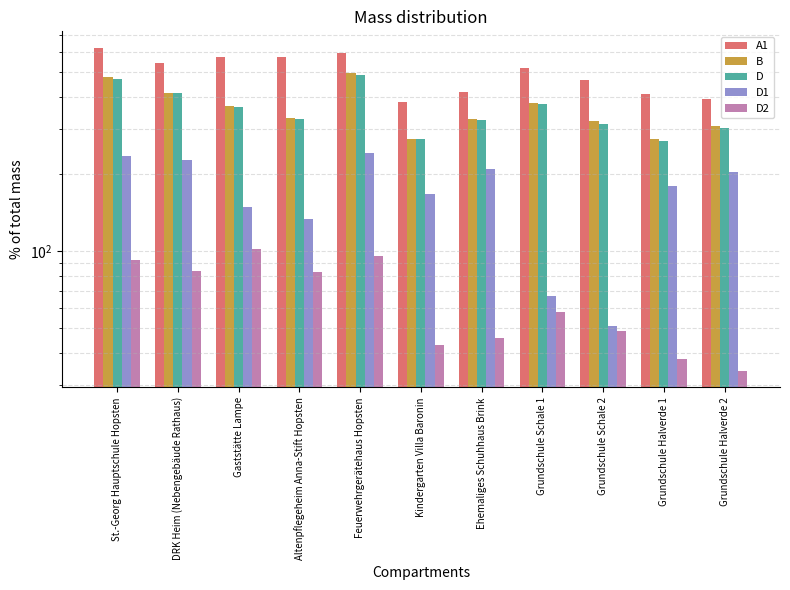

Where does the A1 series first go above 519?

St.-Georg Hauptschule Hopsten